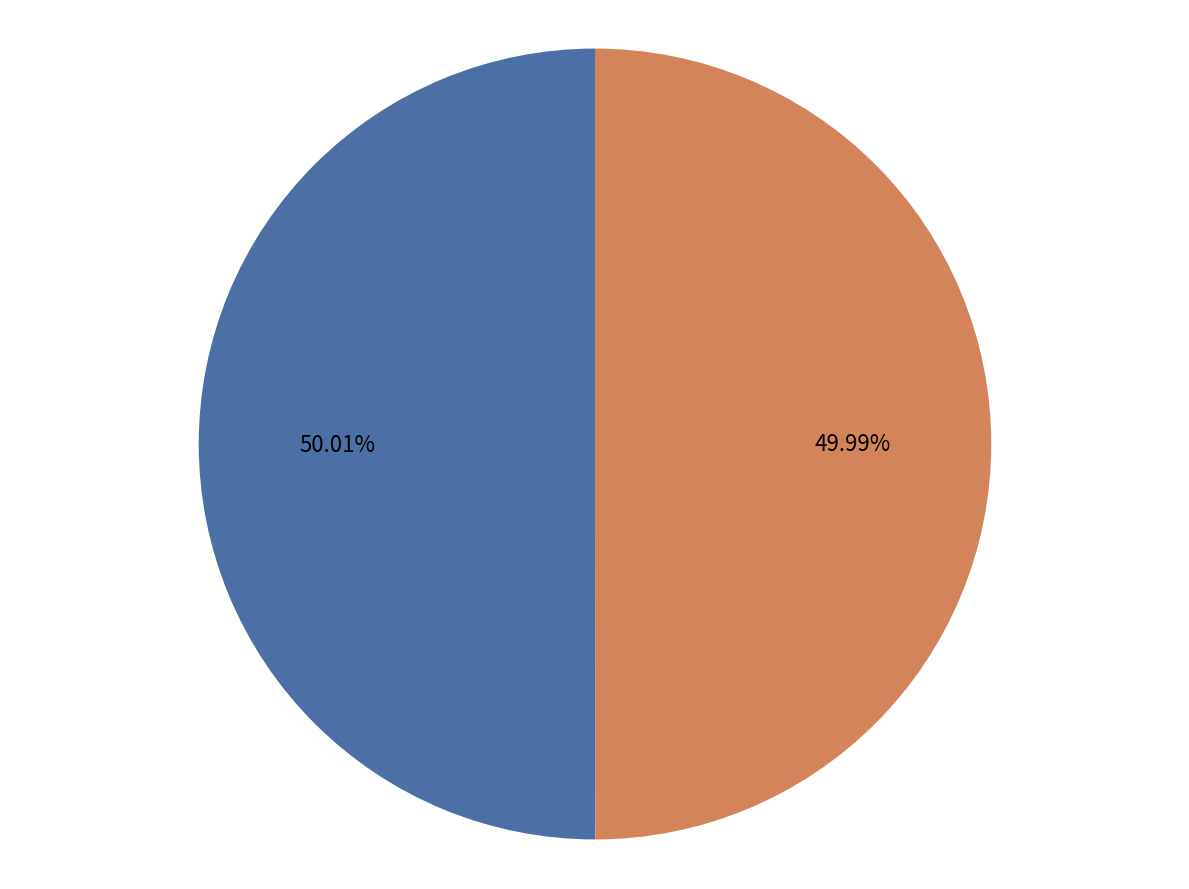

Is there a majority slice in this chart?

Yes